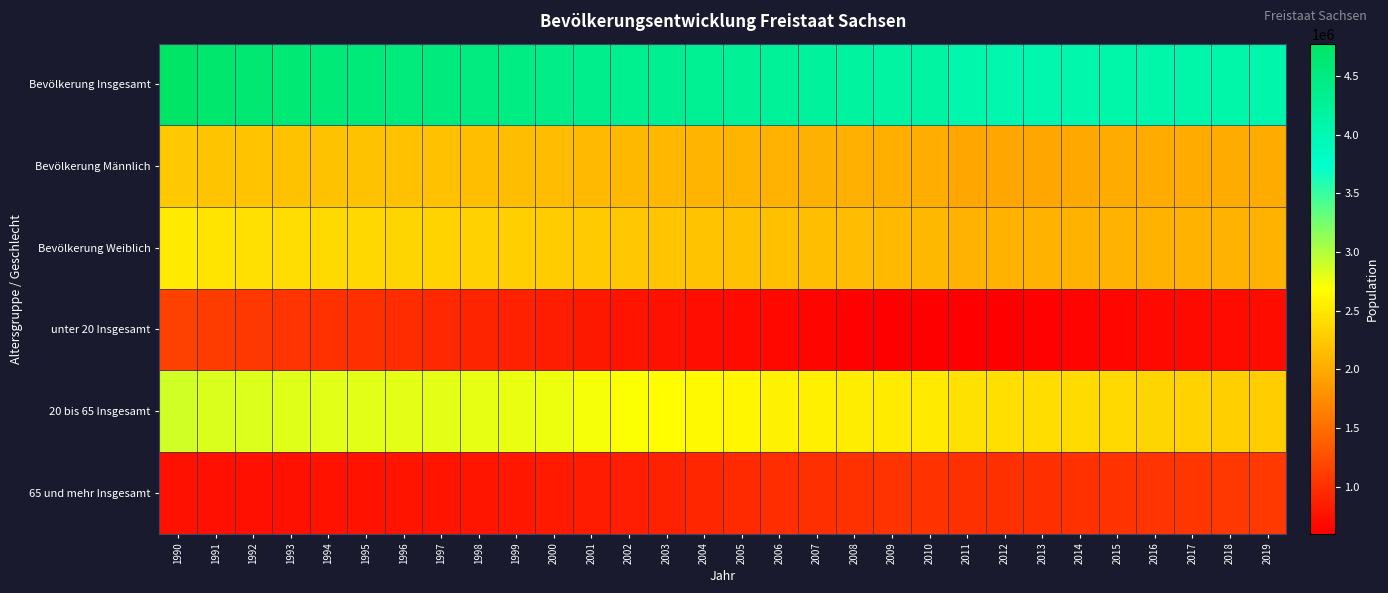

What is the smallest value displayed?

602132